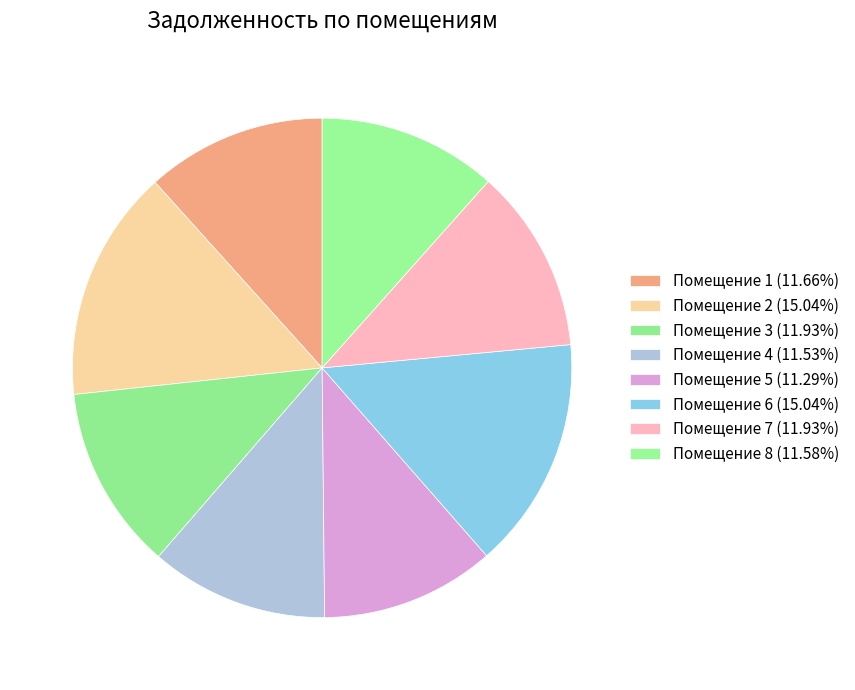

Count the number of slices in the pie.

8